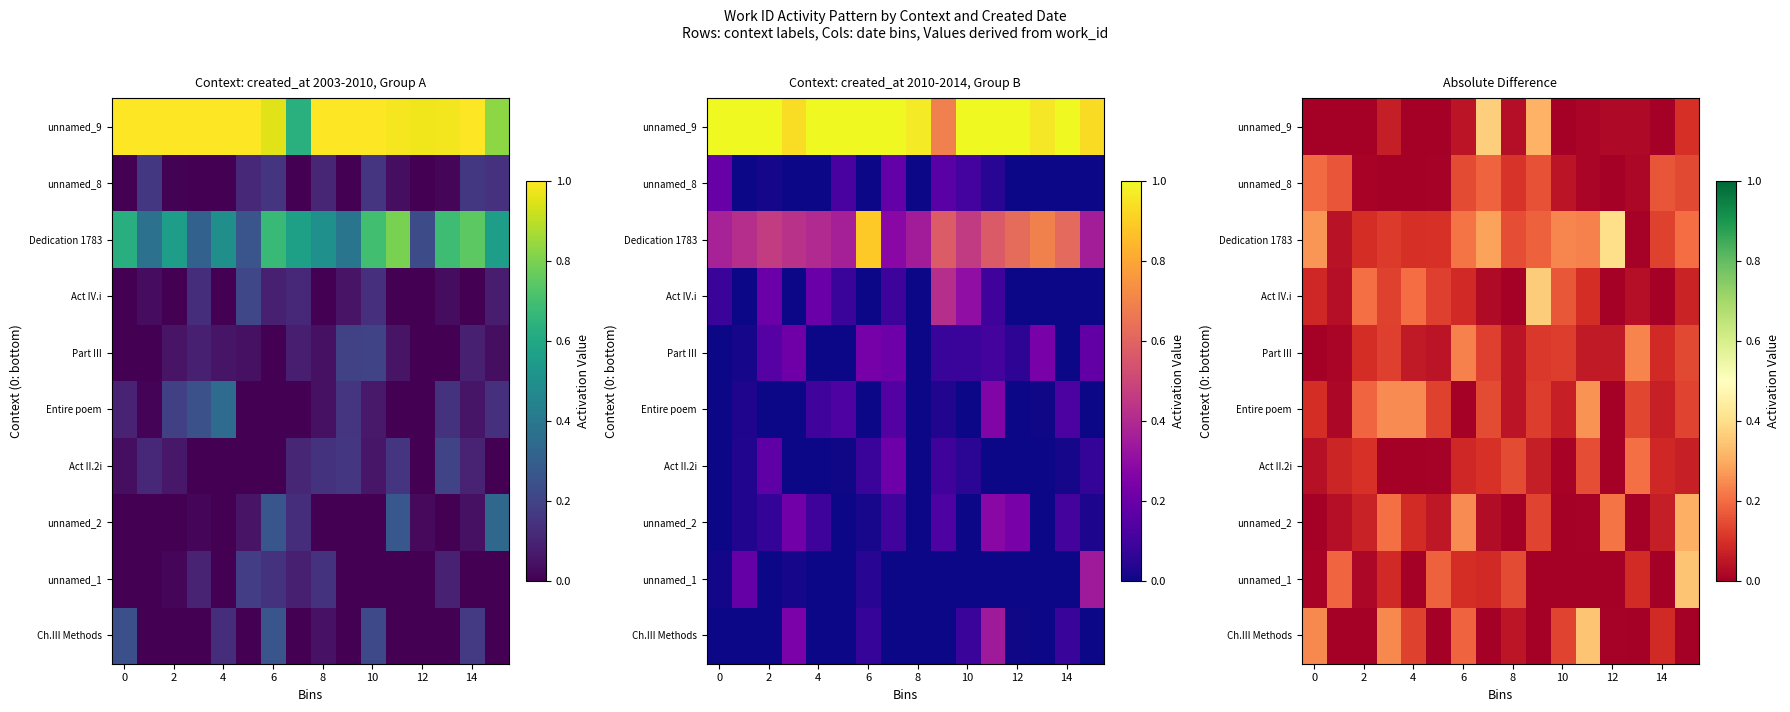

The unnamed_8 series shows 0.2 at 8. True or false?

False